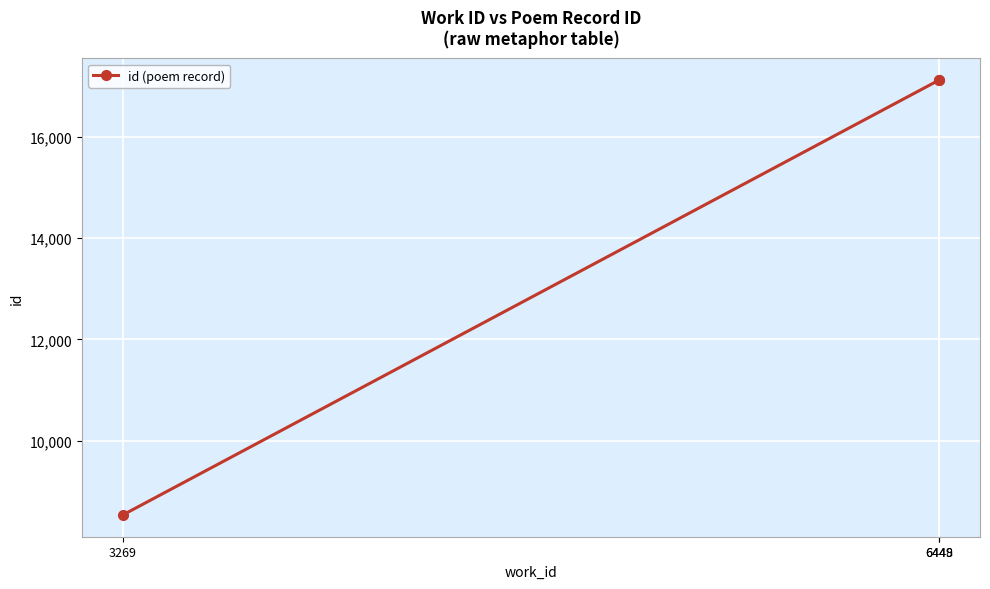

True or false: the data shows 22759 at 6449.

False